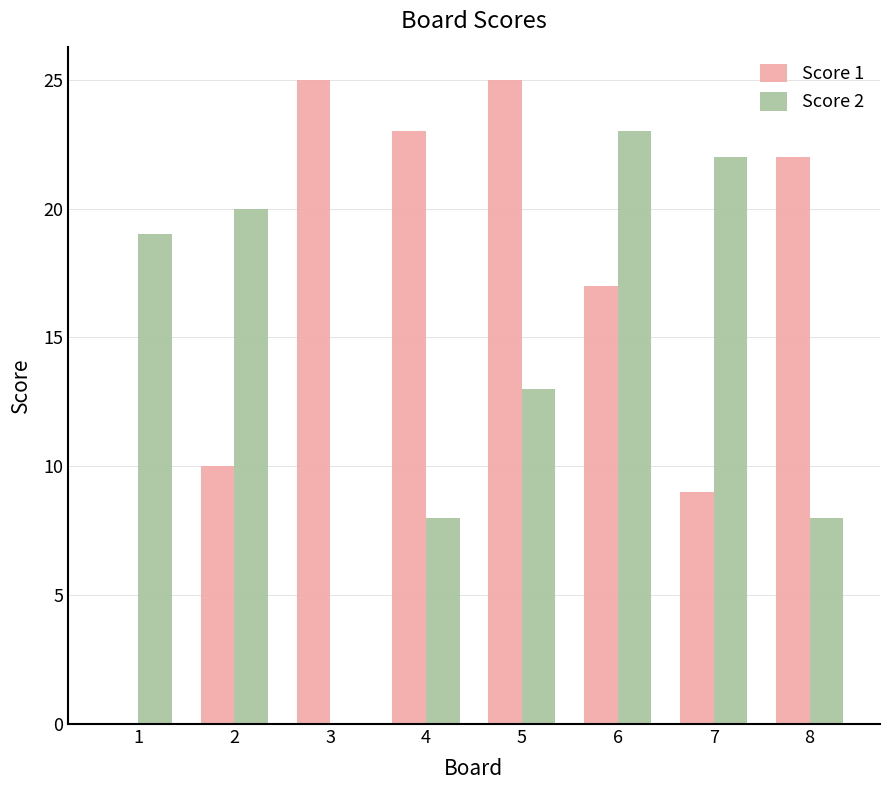

How many groups of bars are there?

8